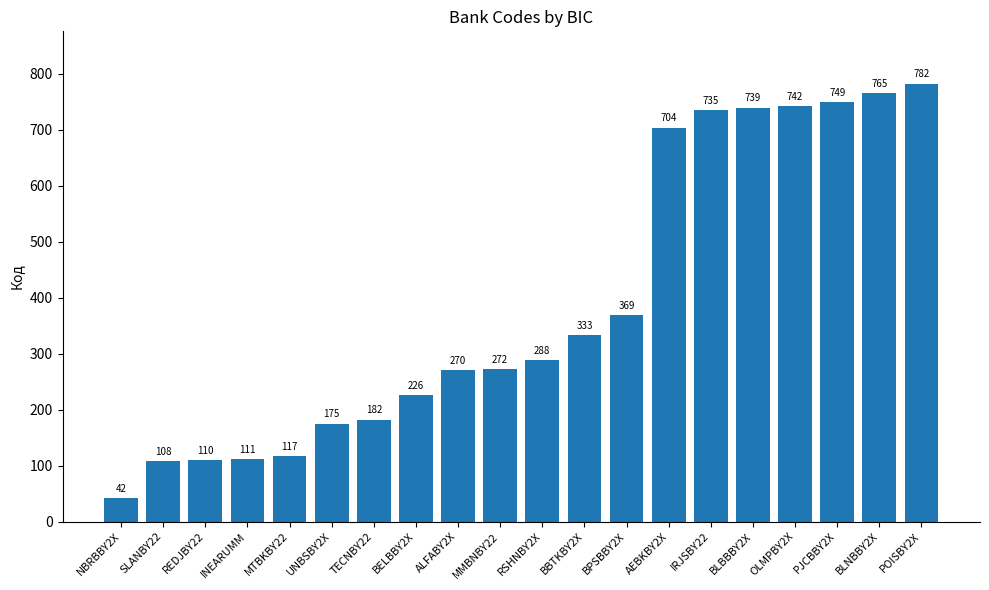

What is the label of the 1st bar from the right?

POISBY2X